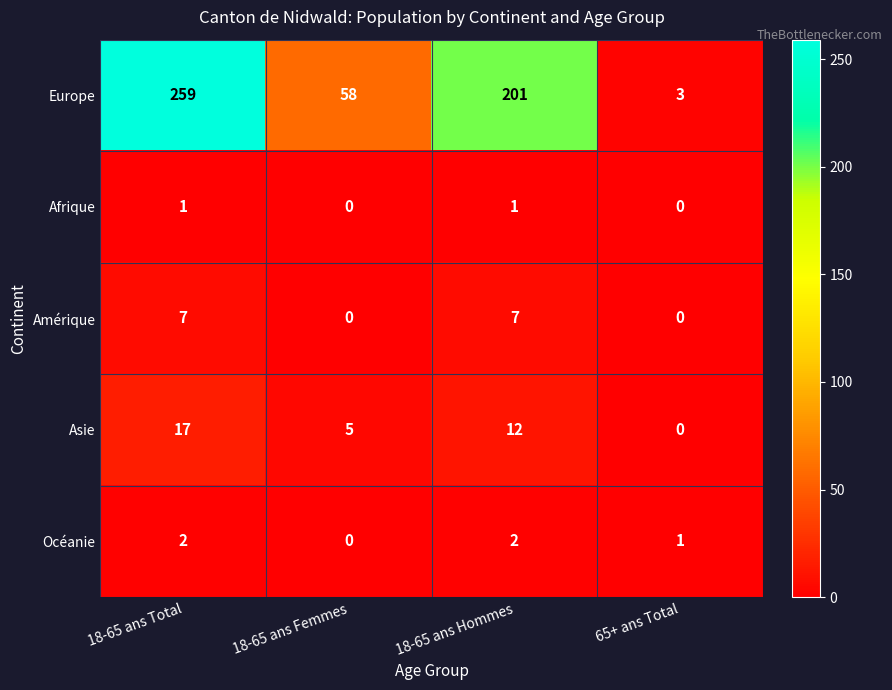

Between 18-65 ans Hommes and 65+ ans Total, which series saw the biggest shift?

Europe